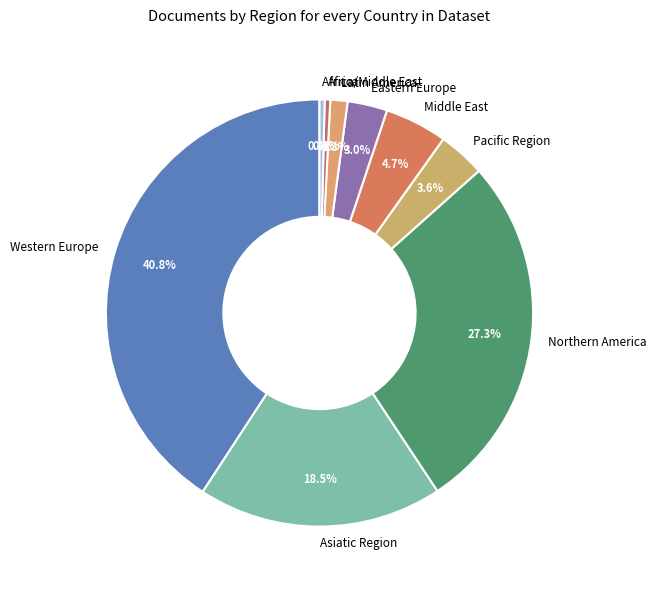

Which slice is the largest?

Western Europe